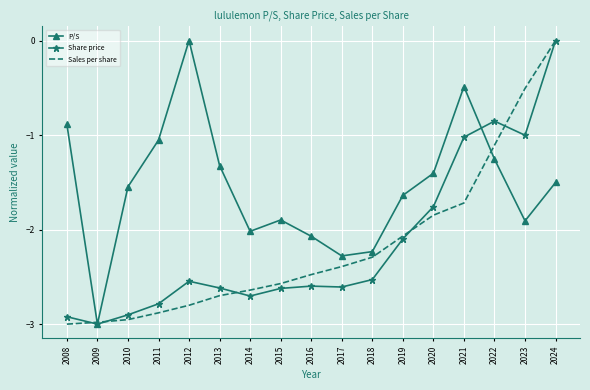

The P/S series shows -1.9 at 2023. True or false?

True